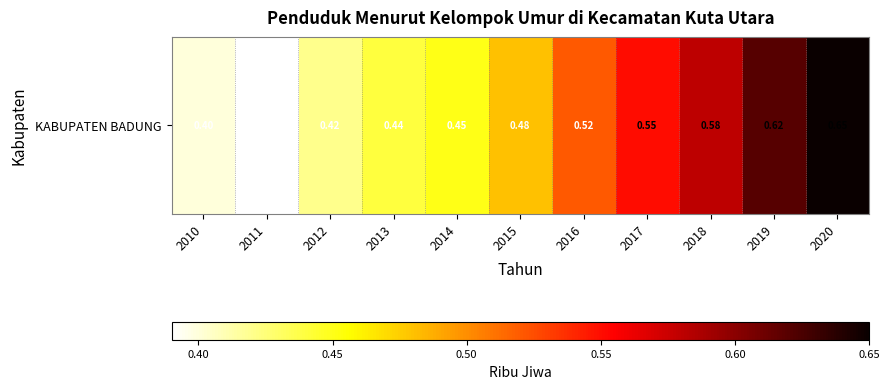

What is the difference between the values at 2019 and 2011?

0.2